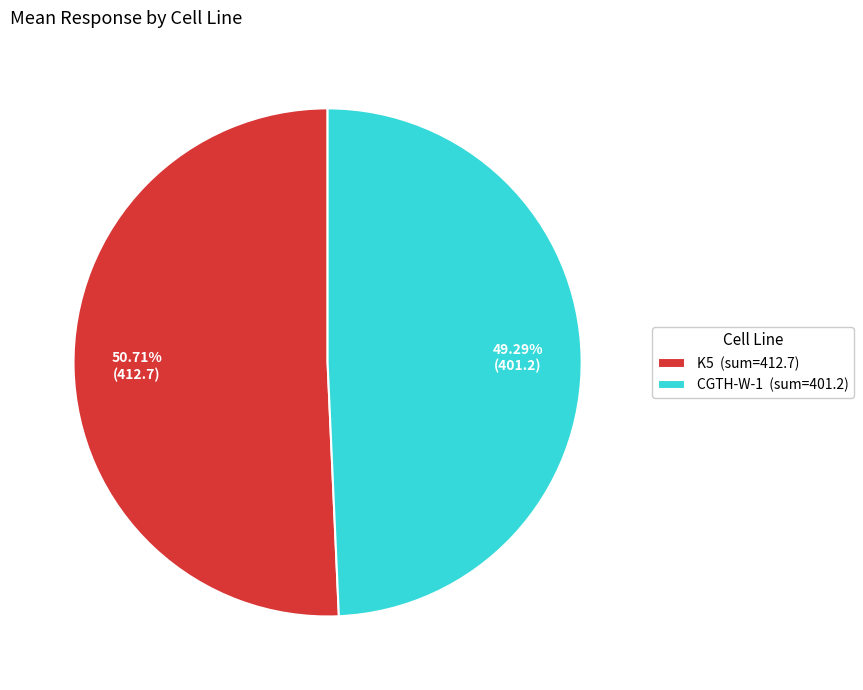

How many slices are in this pie chart?

2